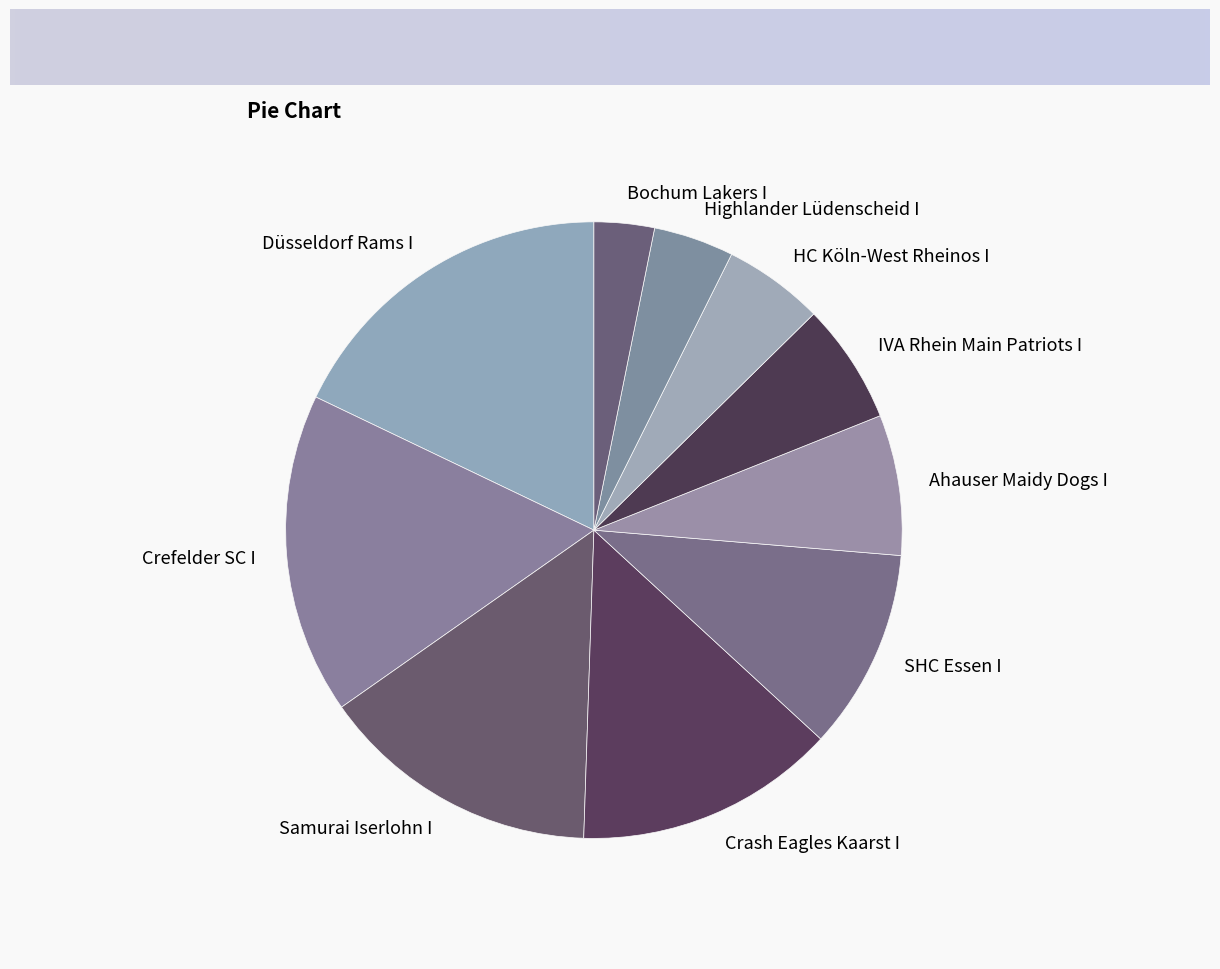

Is the sum of Bochum Lakers I and IVA Rhein Main Patriots I greater than half?

No